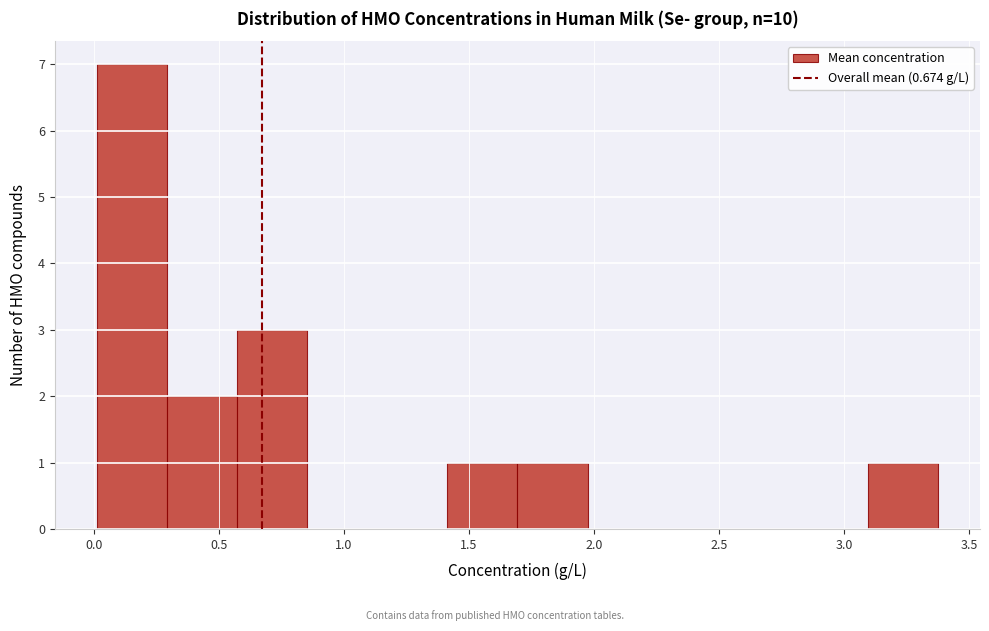

Which range on the x-axis has the tallest bar?

0.00 to 0.30